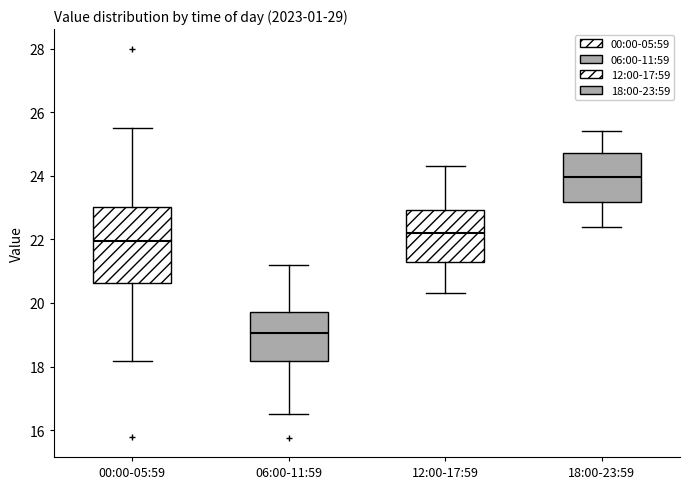

Which box is the tallest, from its lower edge to its upper edge?

00:00-05:59